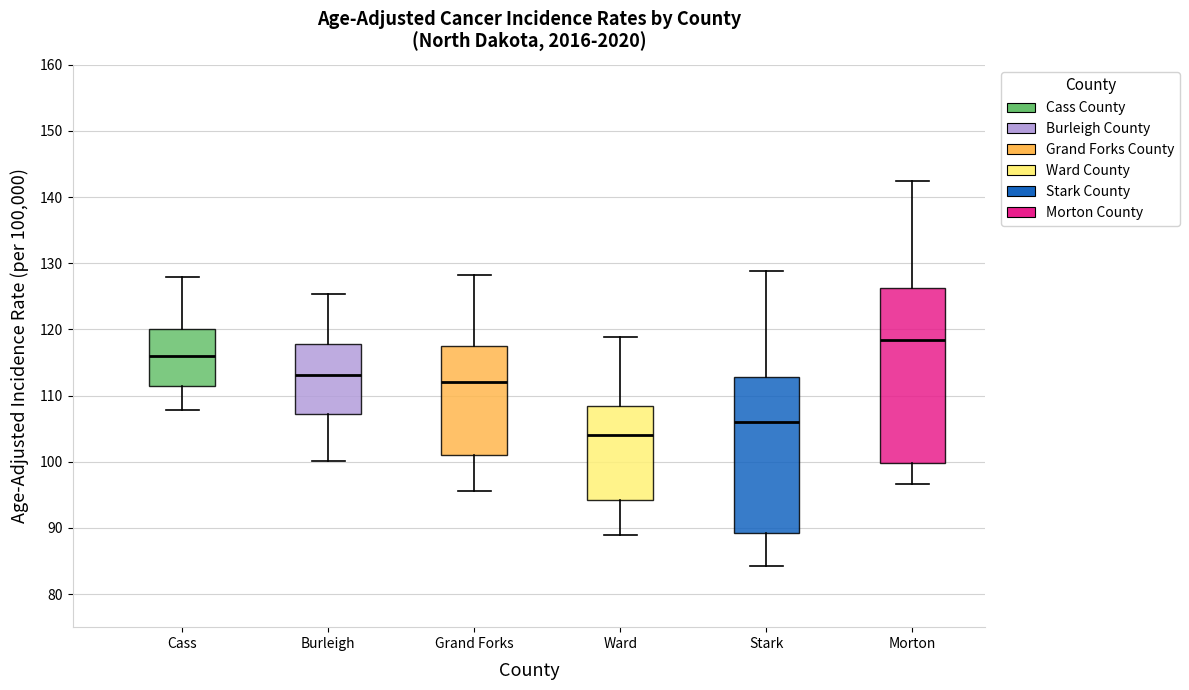

Which box is the tallest, from its lower edge to its upper edge?

Morton